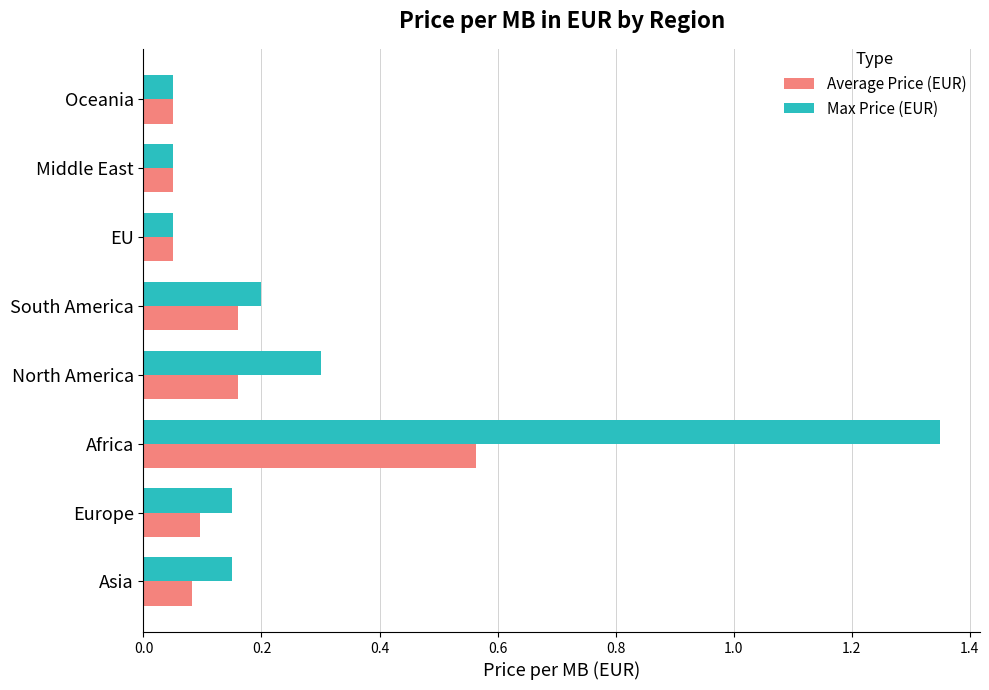

What are all the series names shown in the legend?

Average Price (EUR), Max Price (EUR)